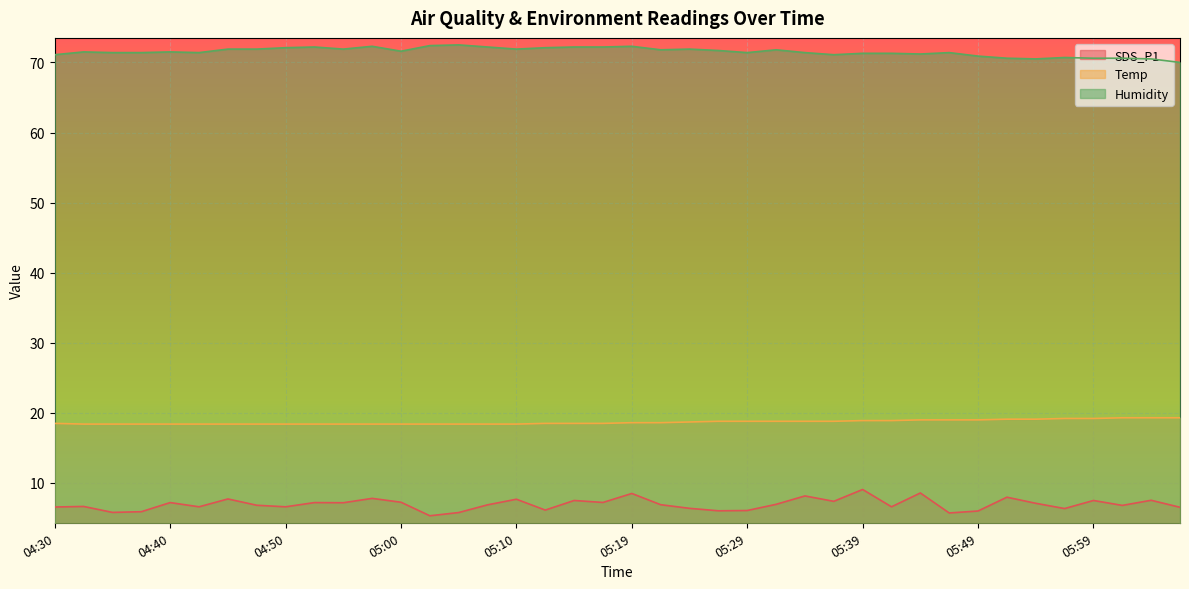

At which category is the sum across all series the highest?

05:19